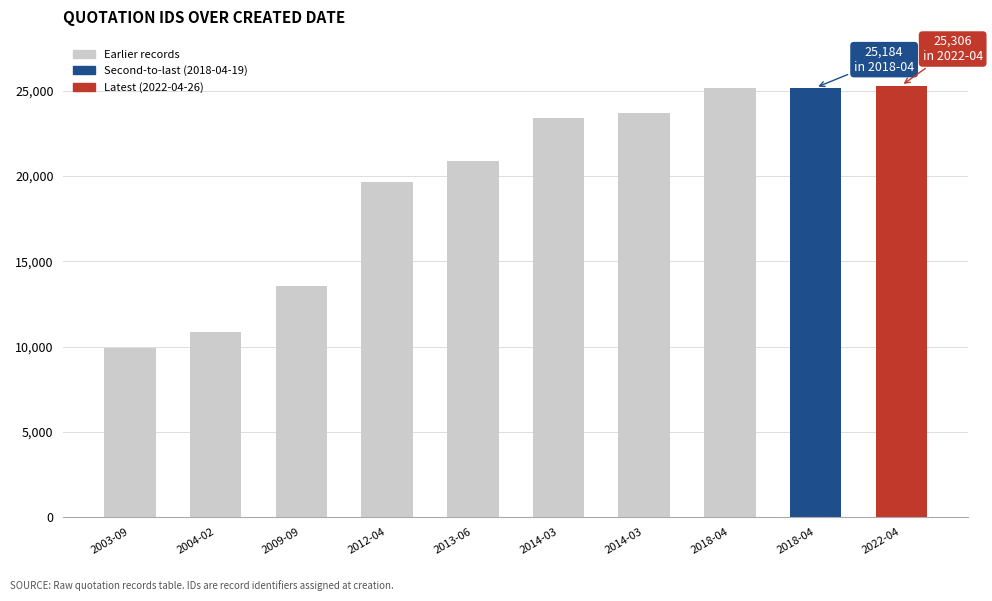

What is the difference between the maximum and second lowest values?

14438